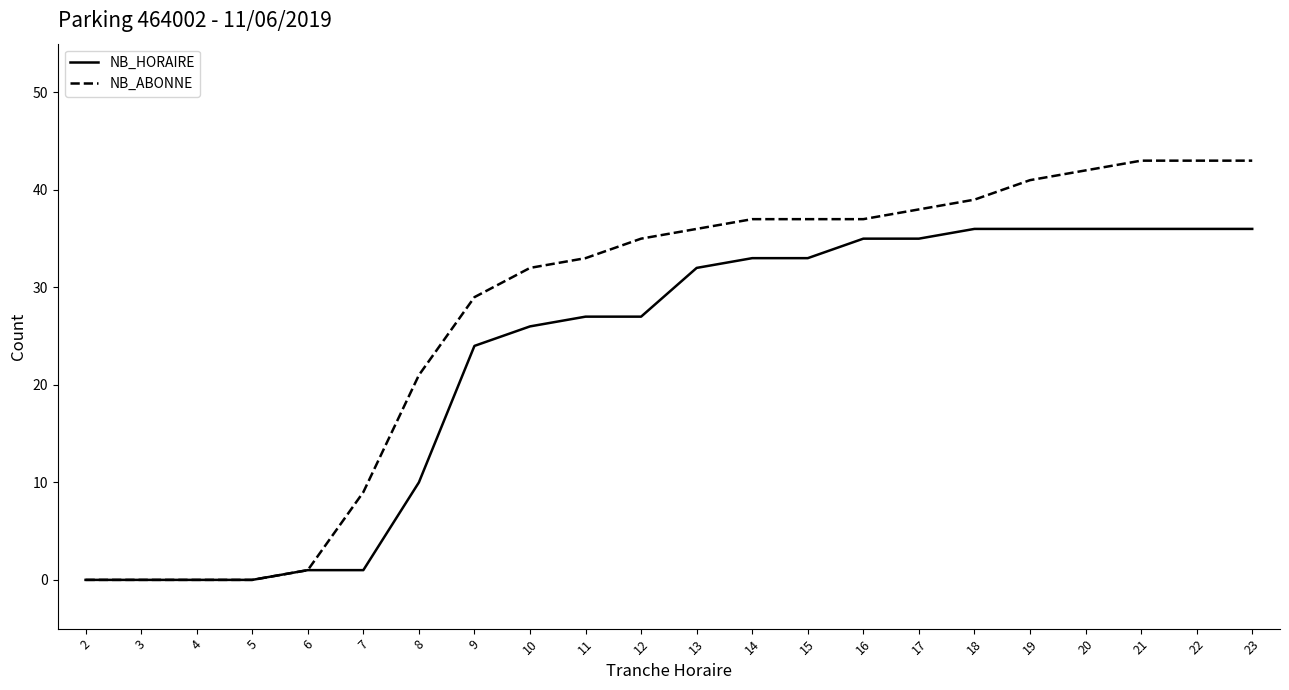

True or false: NB_ABONNE has a value of 0 at 4.

True